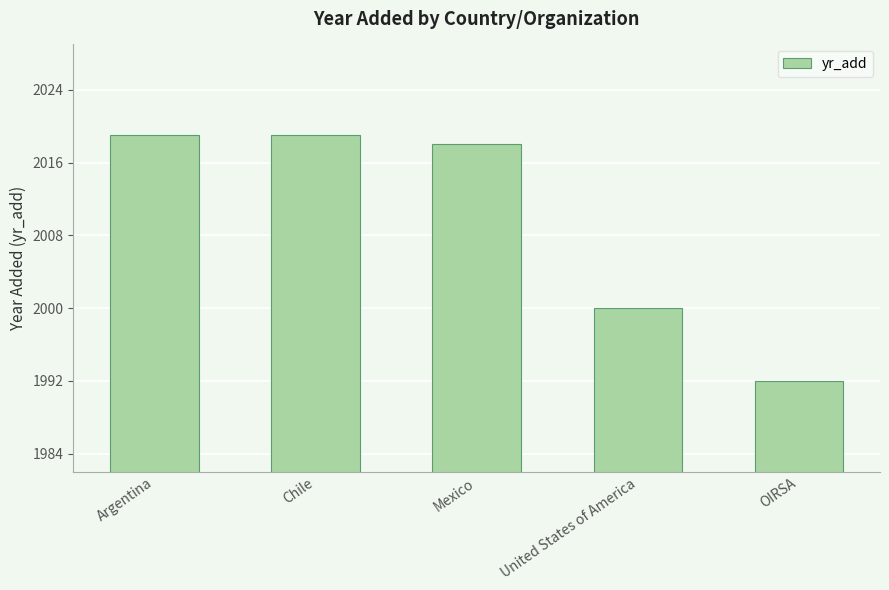

Is it true that the value at Mexico is 515?

False